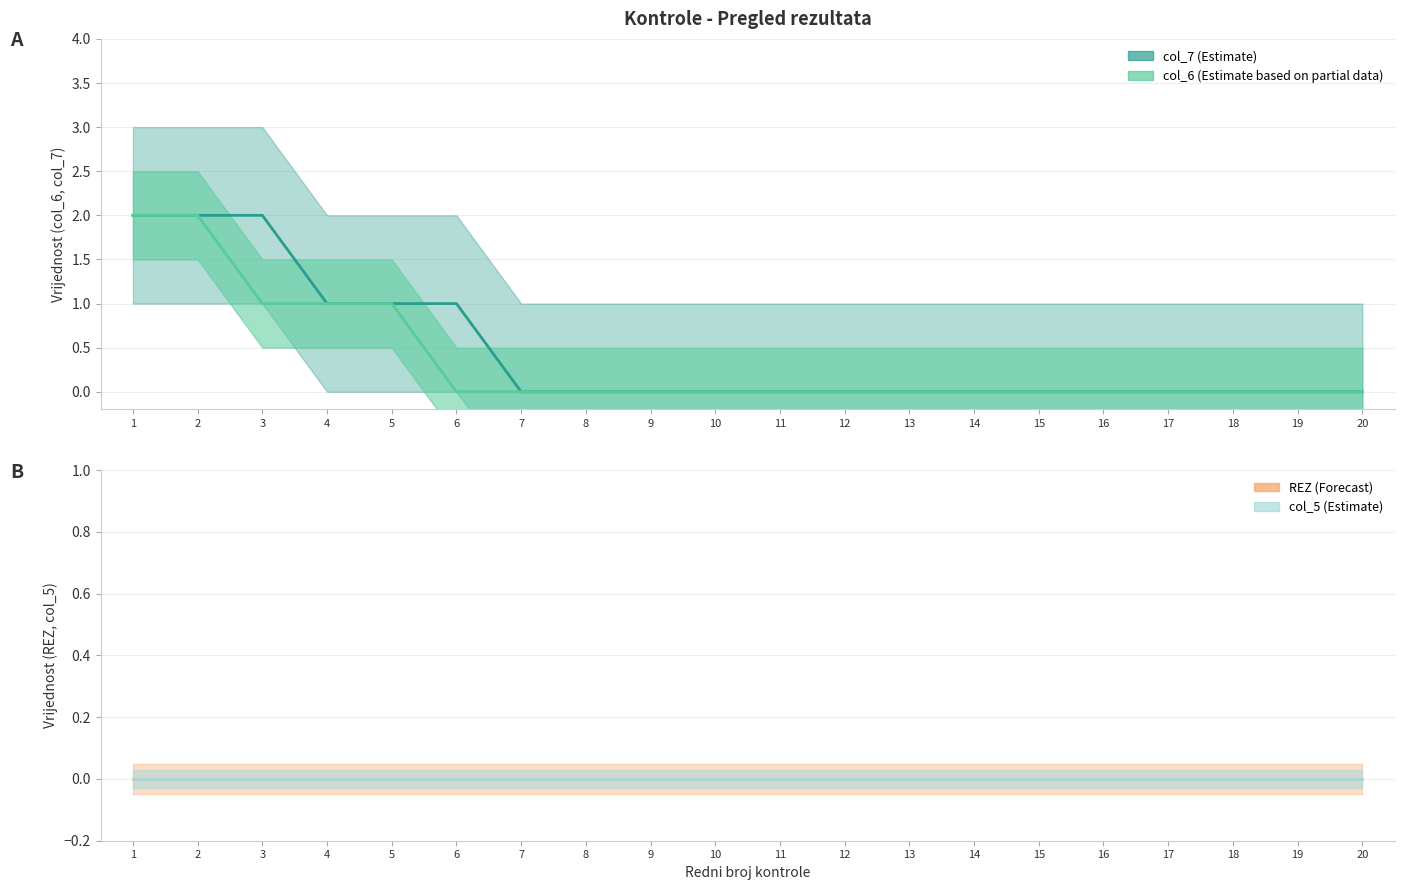

True or false: col_6 has a value of 0 at 12.

True